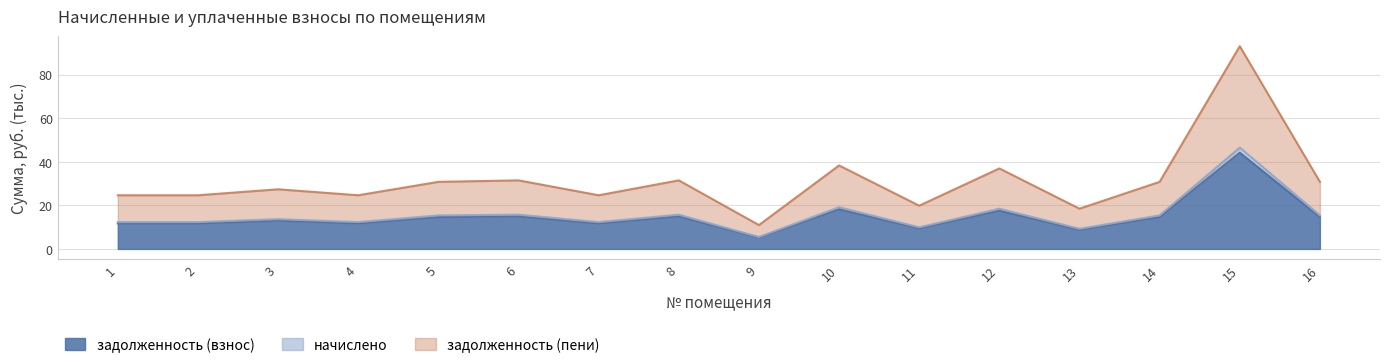

True or false: задолженность (взнос) and задолженность (пени) intersect in this chart.

False